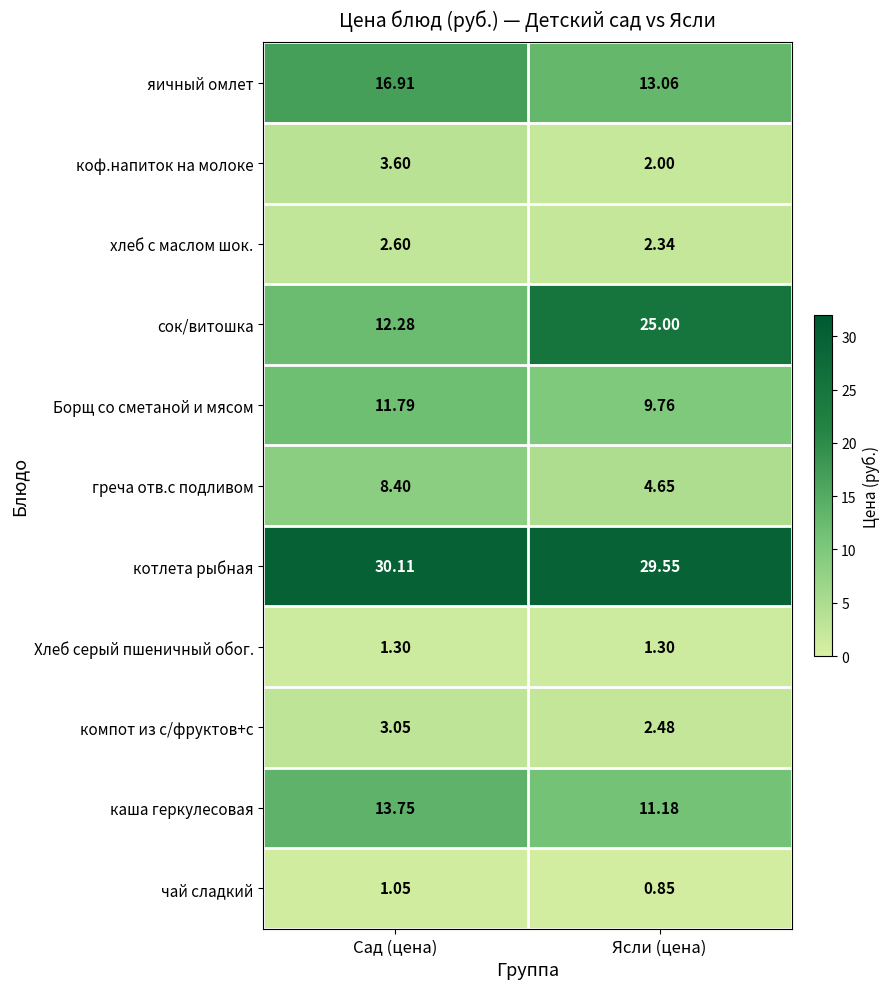

Where is коф.напиток на молоке nearest to the value 2?

Ясли (цена)